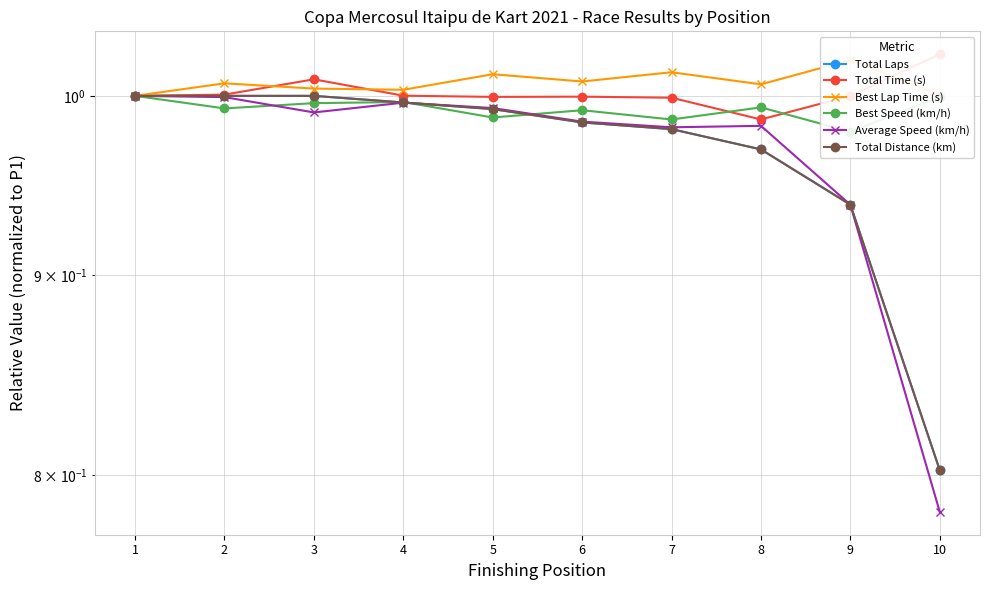

True or false: Total Laps and Best Lap Time (s) intersect in this chart.

False